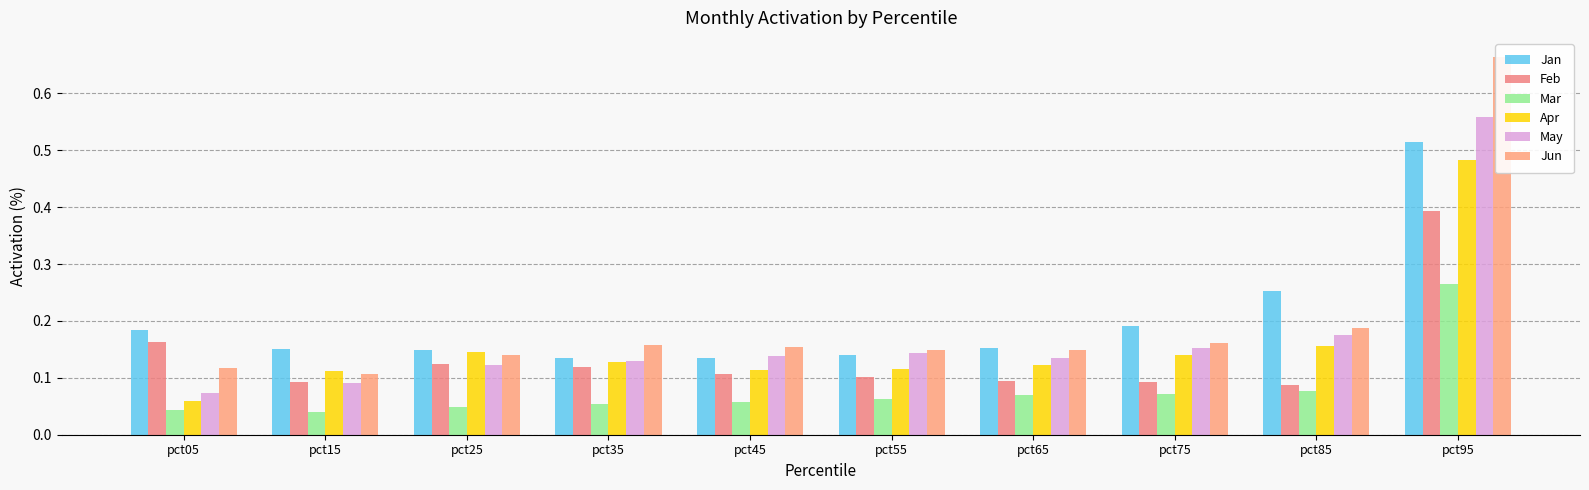

What is the highest value of the Feb series?

0.4